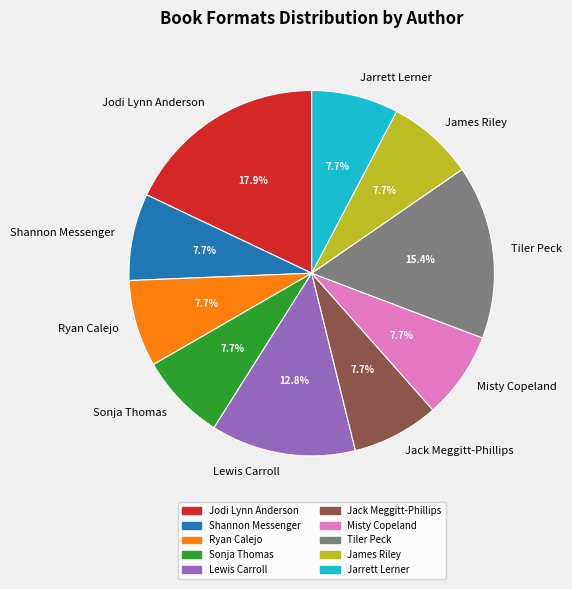

To the nearest percent, what is the combined percentage of Misty Copeland and Jarrett Lerner?

15%